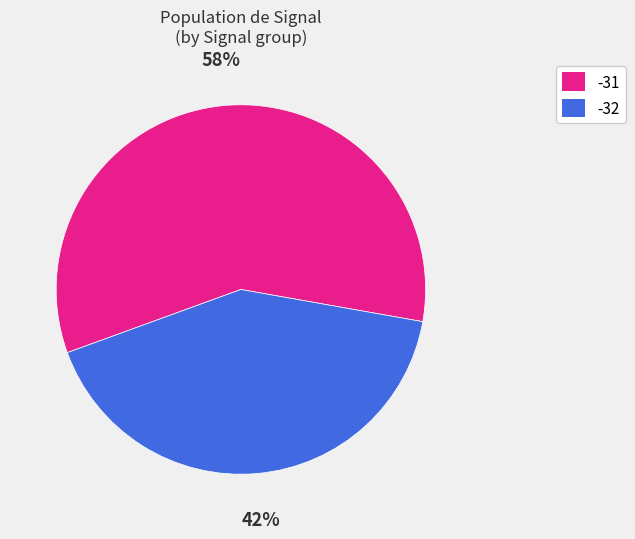

What percentage is the -31 slice, to the nearest percent?

58%